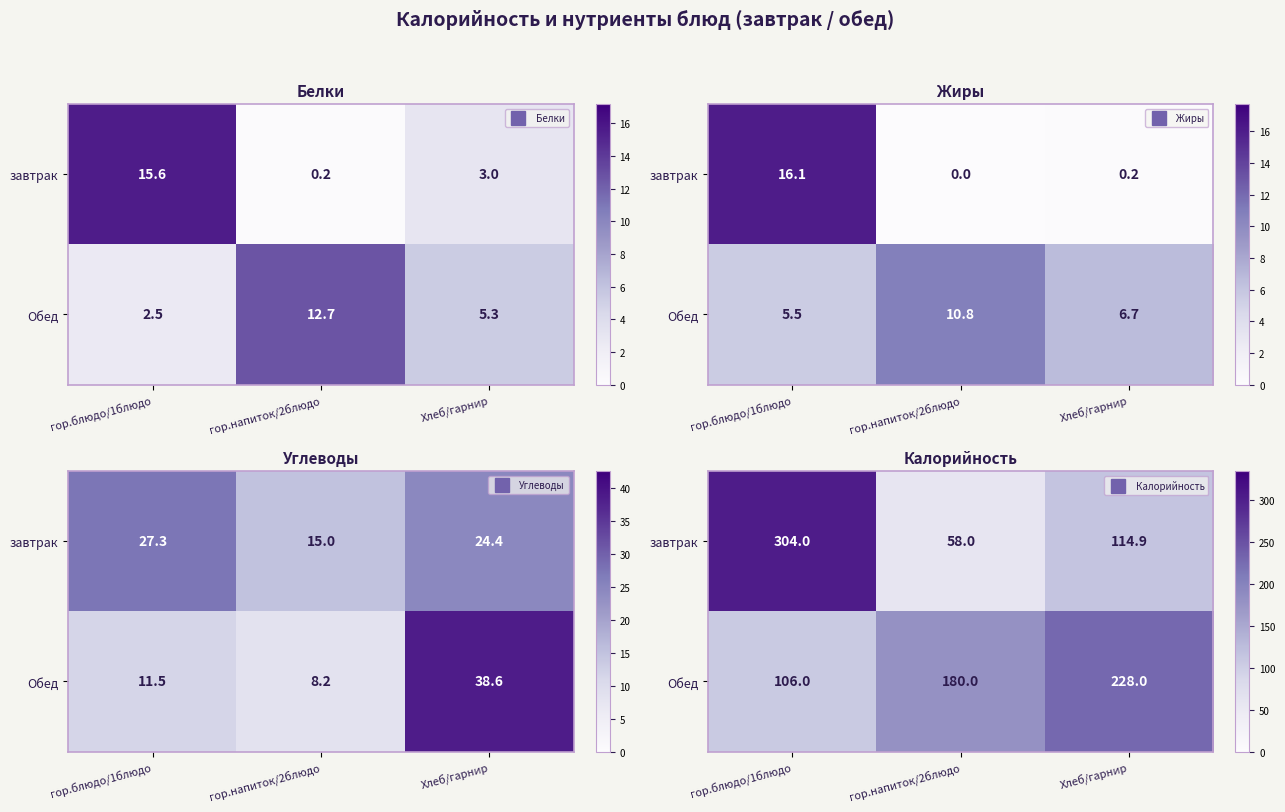

What is the total value across all series at Хлеб/гарнир?

342.9